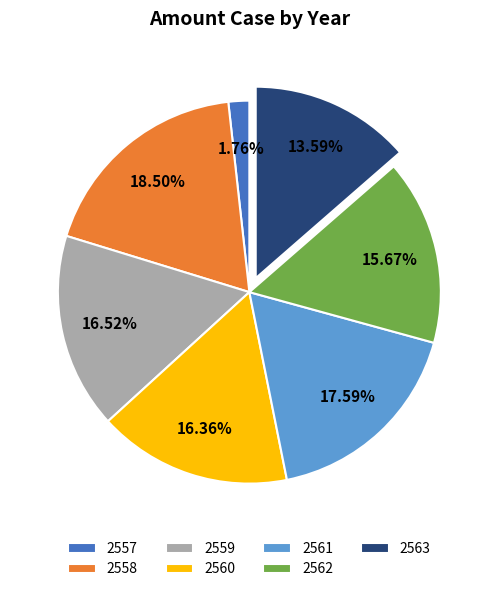

Count the number of slices in the pie.

7